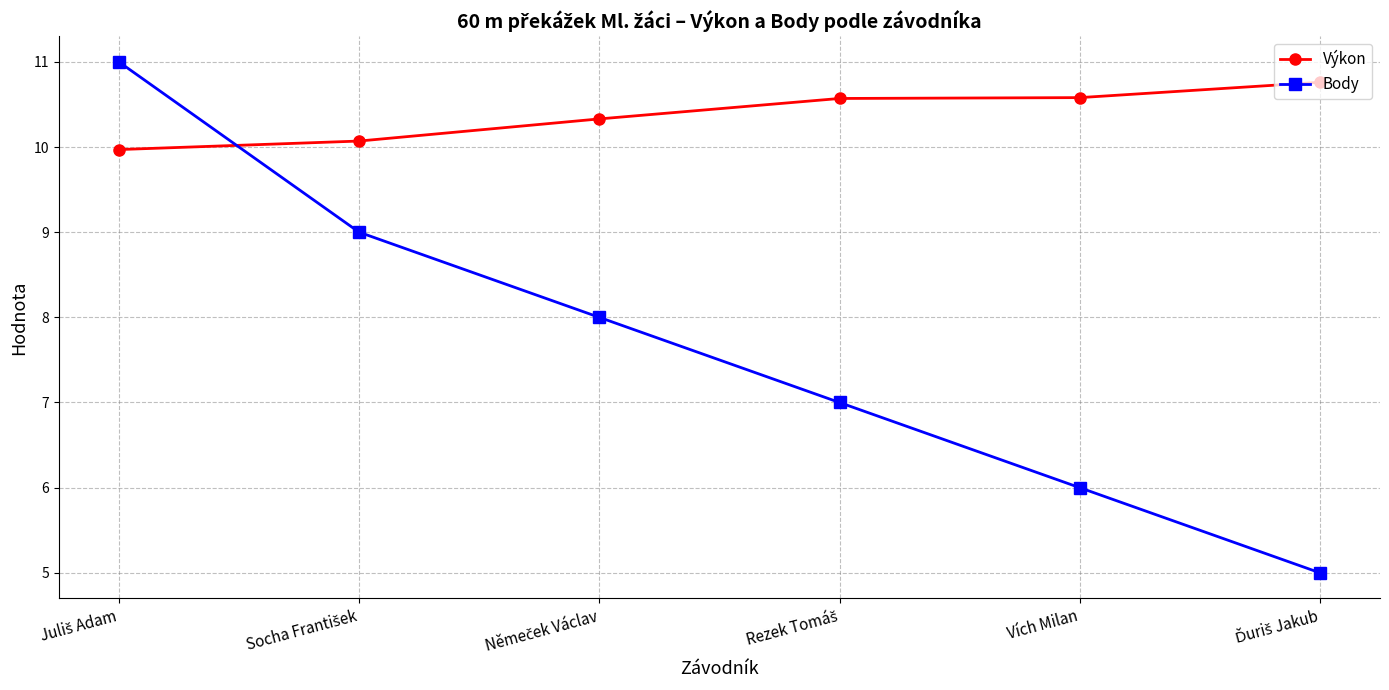

What is the greatest value displayed?

11.0